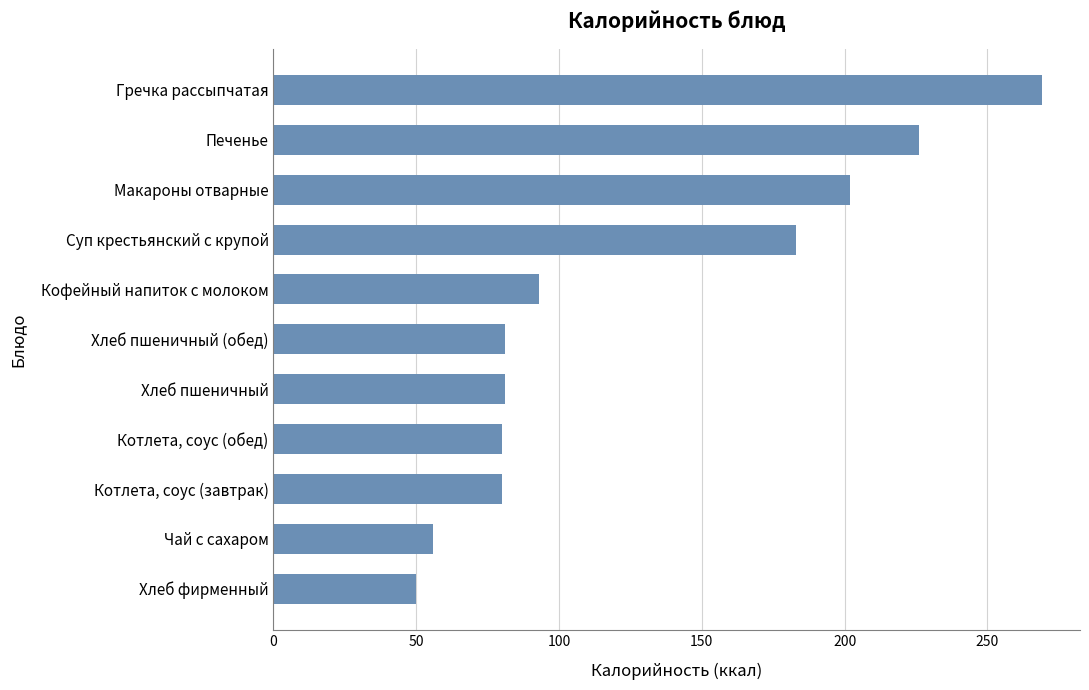

What is the ratio of the value at Хлеб пшеничный (обед) to the value at Хлеб пшеничный?

1.0